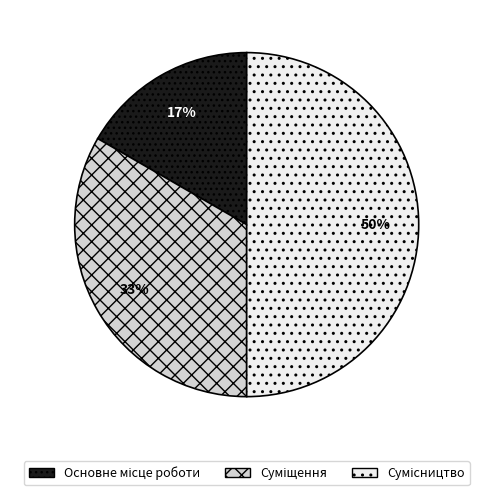

To the nearest percent, what is the difference between the largest and smallest slice percentages?

33%